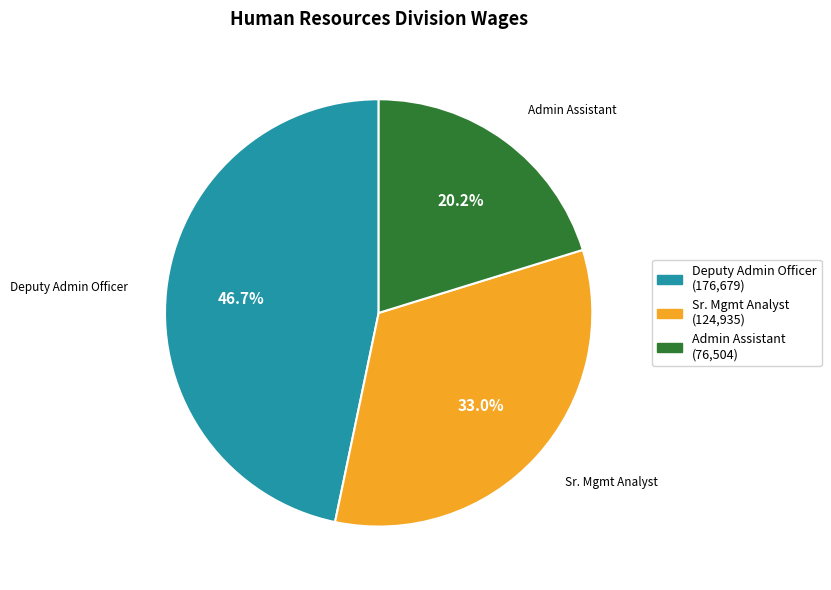

Is there any slice that represents more than half of the pie?

No